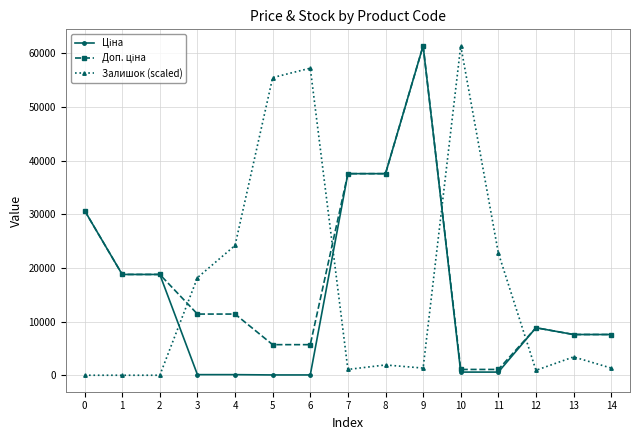

At which category is the sum across all series the highest?

9